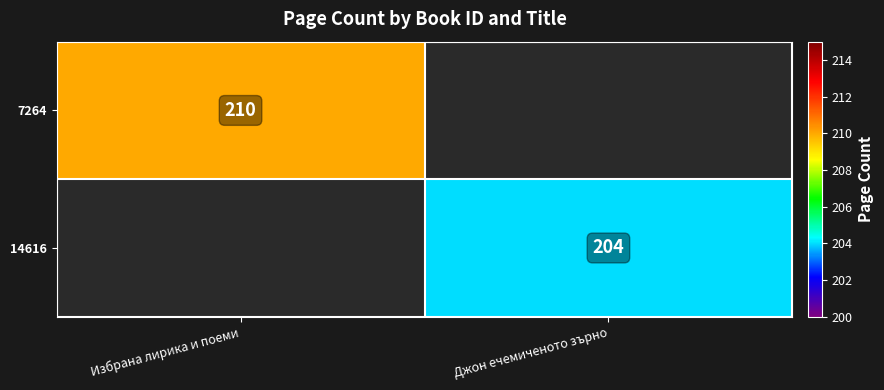

The value of 14616 at Джон ечемиченото зърно is 112. True or false?

False